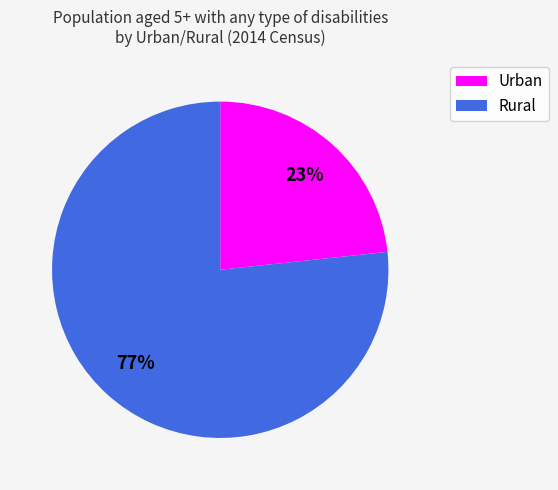

Approximately how many times larger is the value at Rural compared to Urban?

3.3